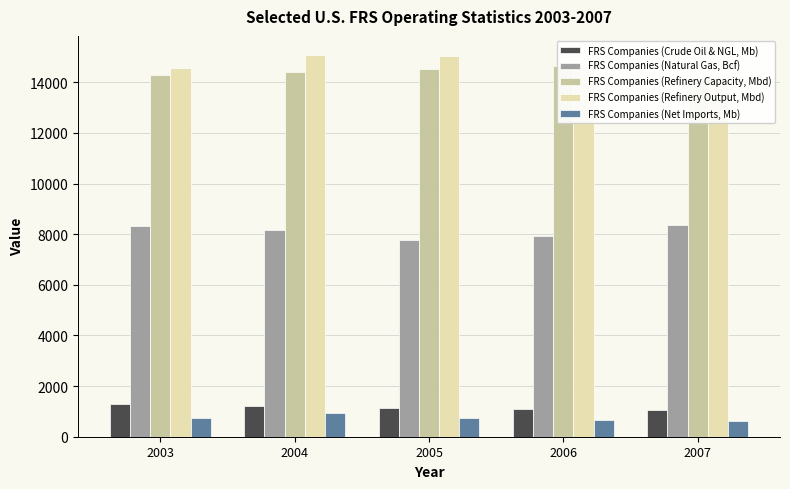

What is the total value across all series at 2004?

39791